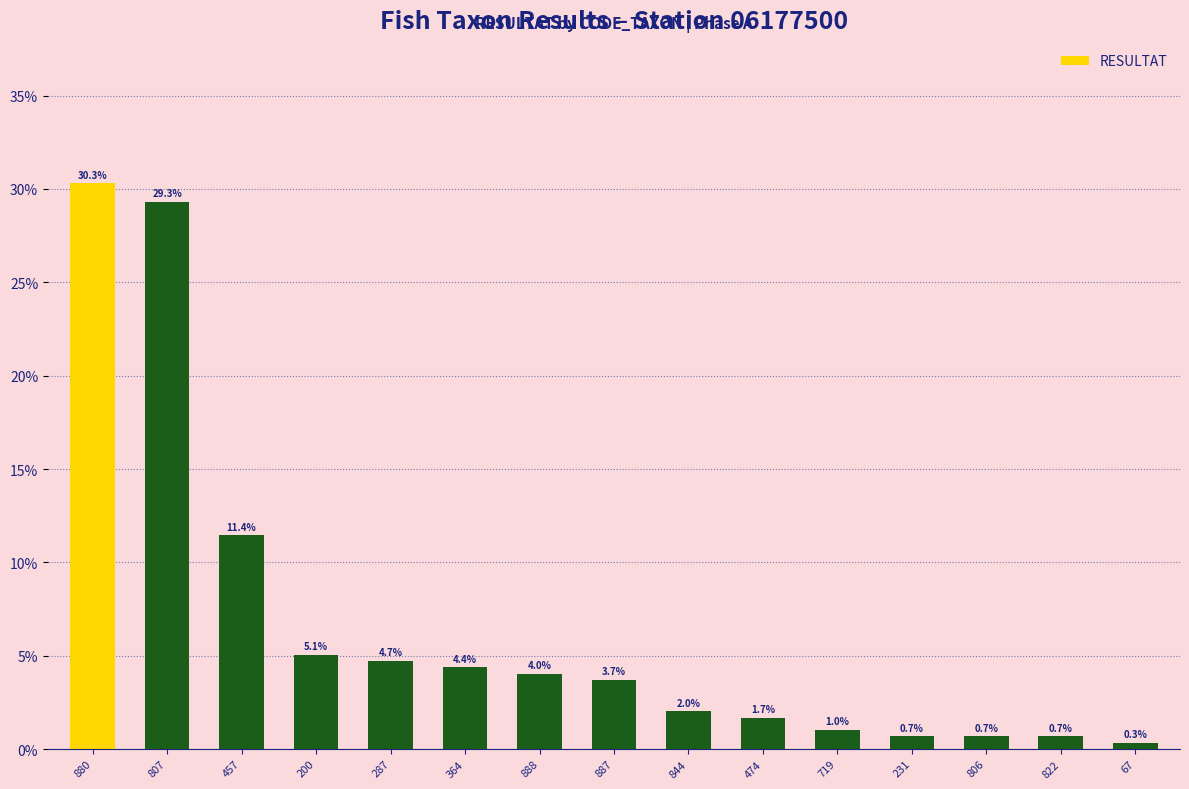

Which label corresponds to the largest value in the chart?

880